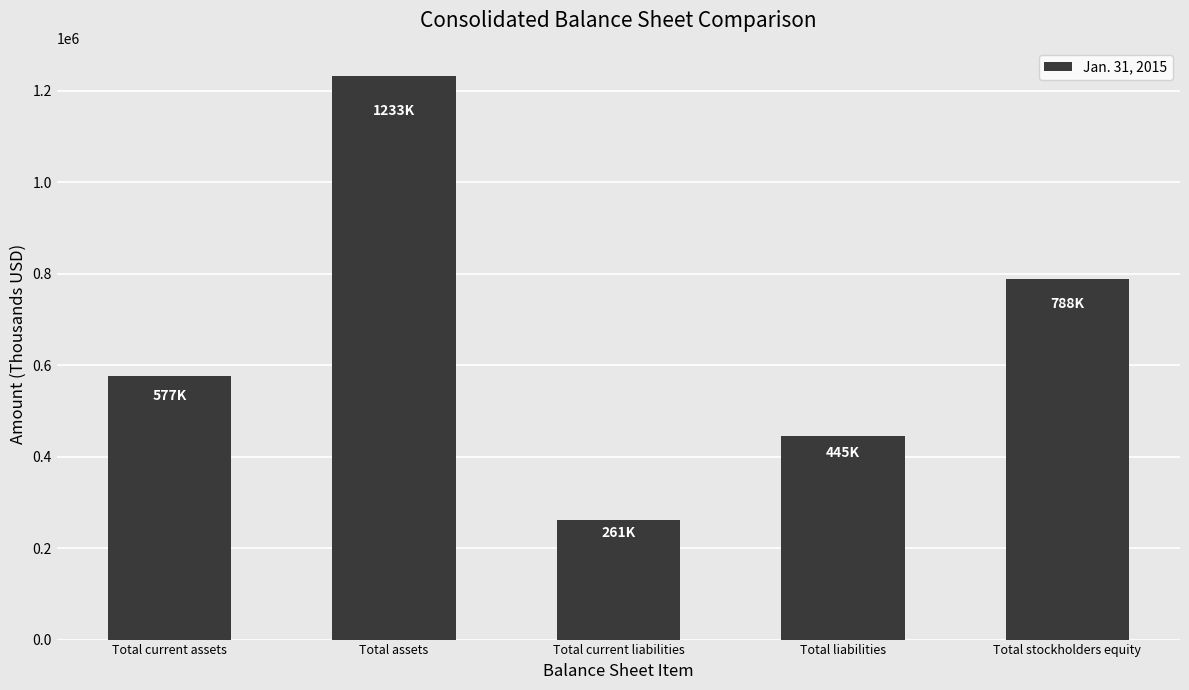

What is the value of the 5th bar from the left?

787598